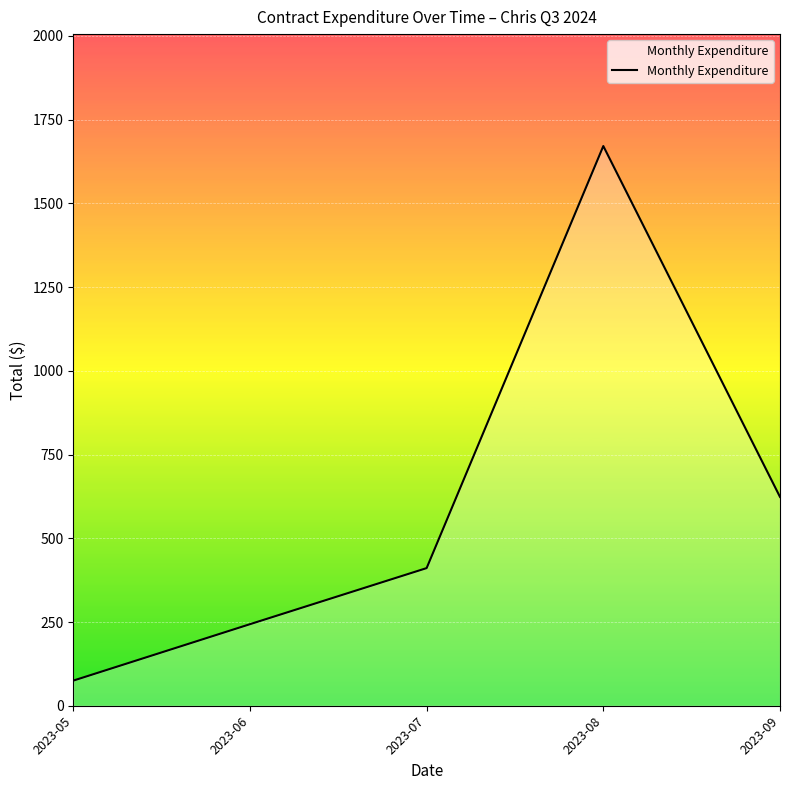

Rank the categories by value from lowest to highest.

2023-05, 2023-06, 2023-07, 2023-09, 2023-08